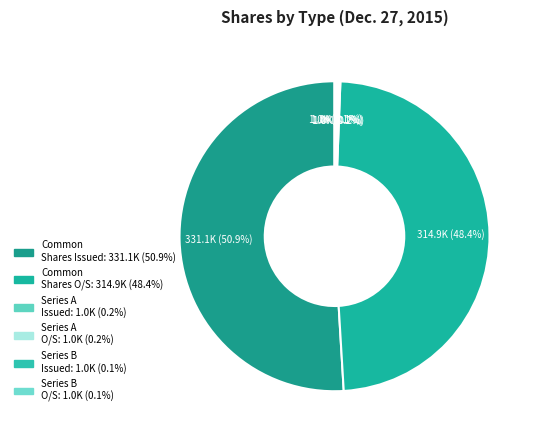

How many slices are in this pie chart?

6